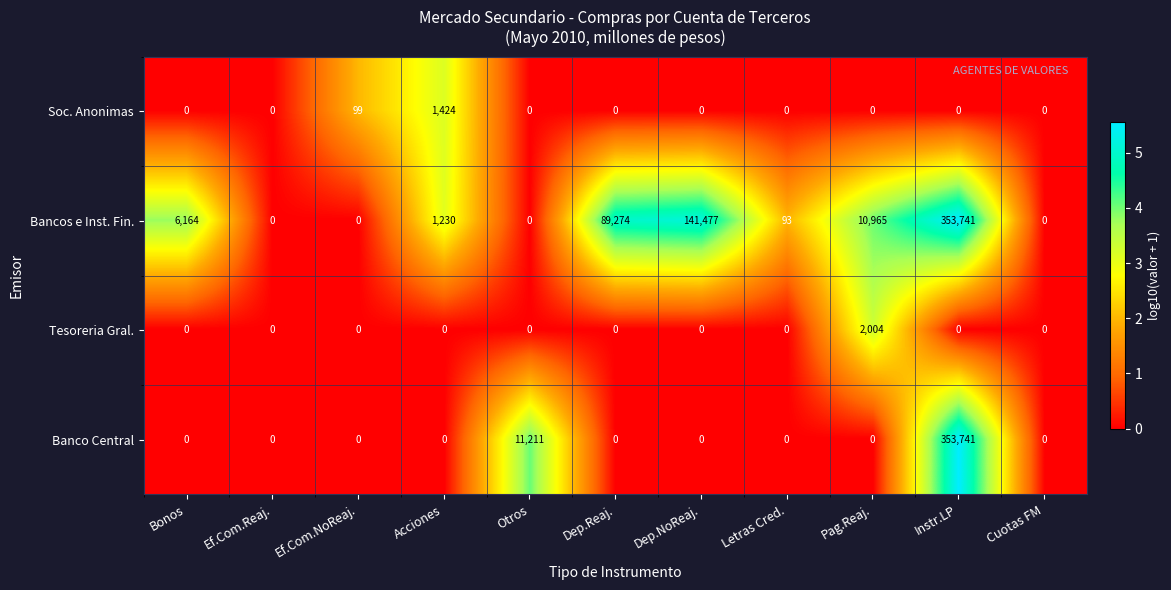

Which series changed the most between Bonos and Ef.Com.NoReaj.?

Bancos e Inst. Fin.